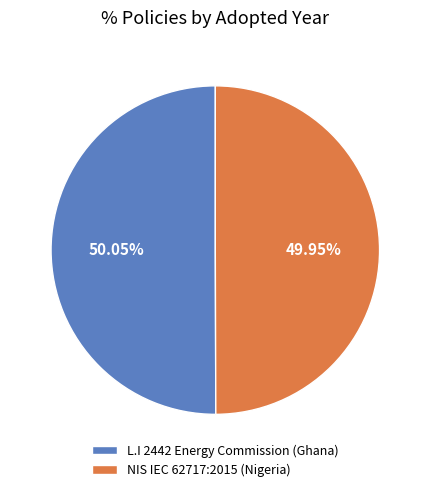

What is the ratio of the value at NIS IEC 62717:2015 (Nigeria) to the value at L.I 2442 Energy Commission (Ghana)?

1.0